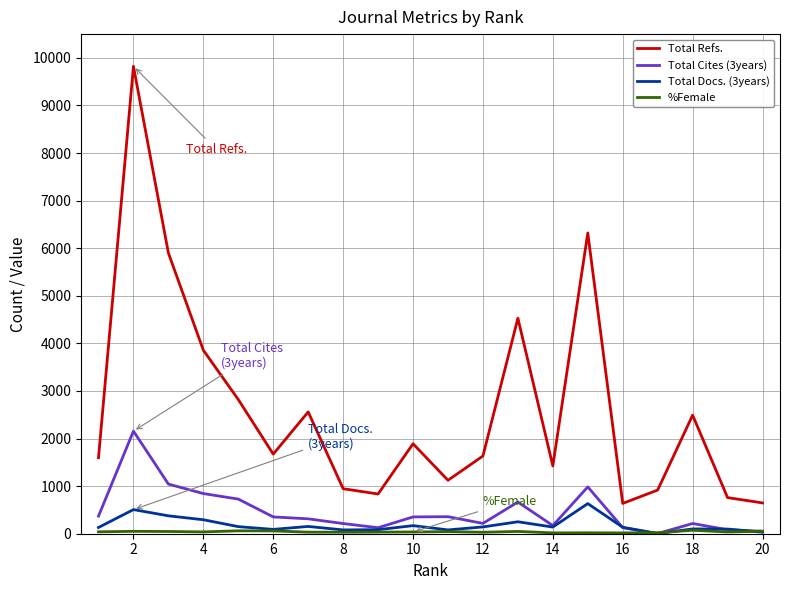

Which series has the largest range (max minus min)?

Total Refs.